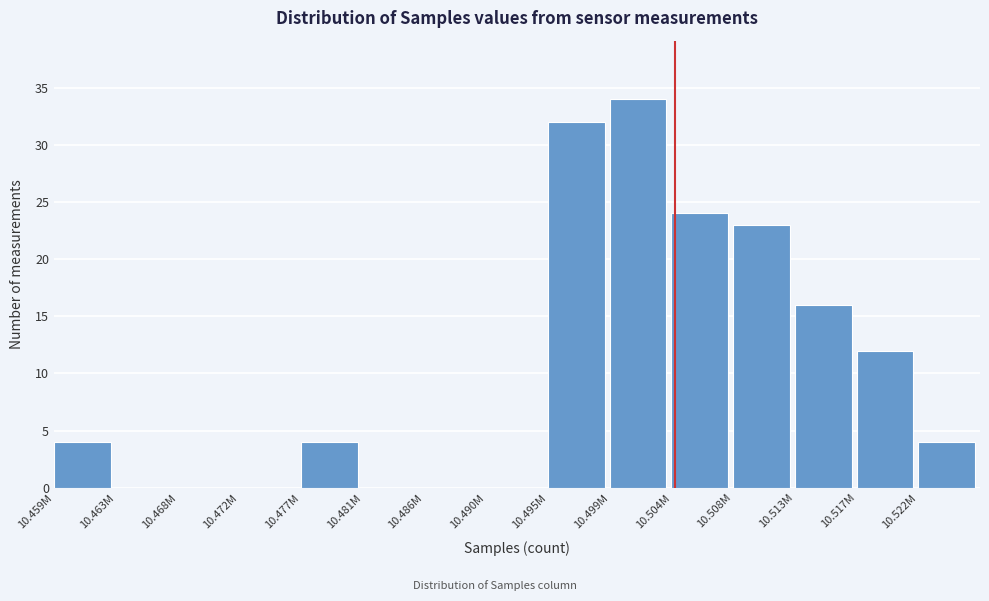

Reading right to left, extract all data points from this chart.

10.522M=4	10.517M=12	10.513M=16	10.508M=23	10.504M=24	10.499M=34	10.495M=32	10.490M=0	10.486M=0	10.481M=0	10.477M=4	10.472M=0	10.468M=0	10.463M=0	10.459M=4